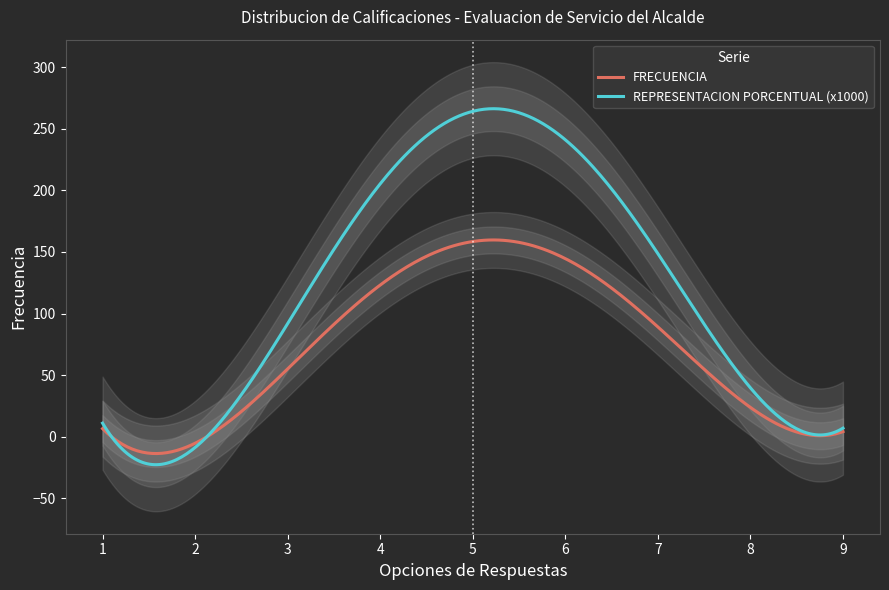

Does the chart have visible grid lines?

No